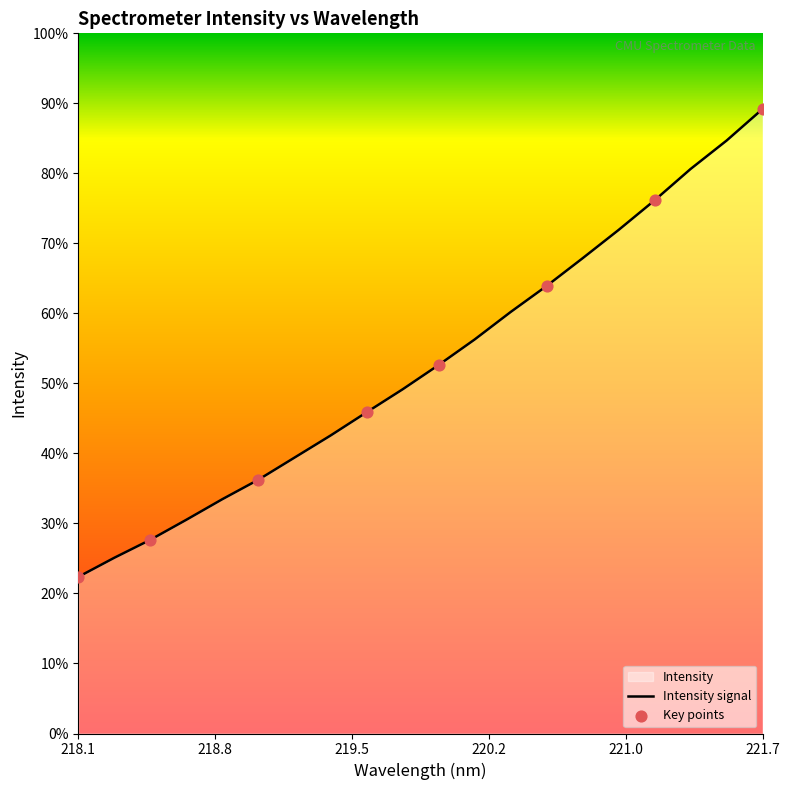

What is the change in value from 220.9264 to 221.3083?

+73.1